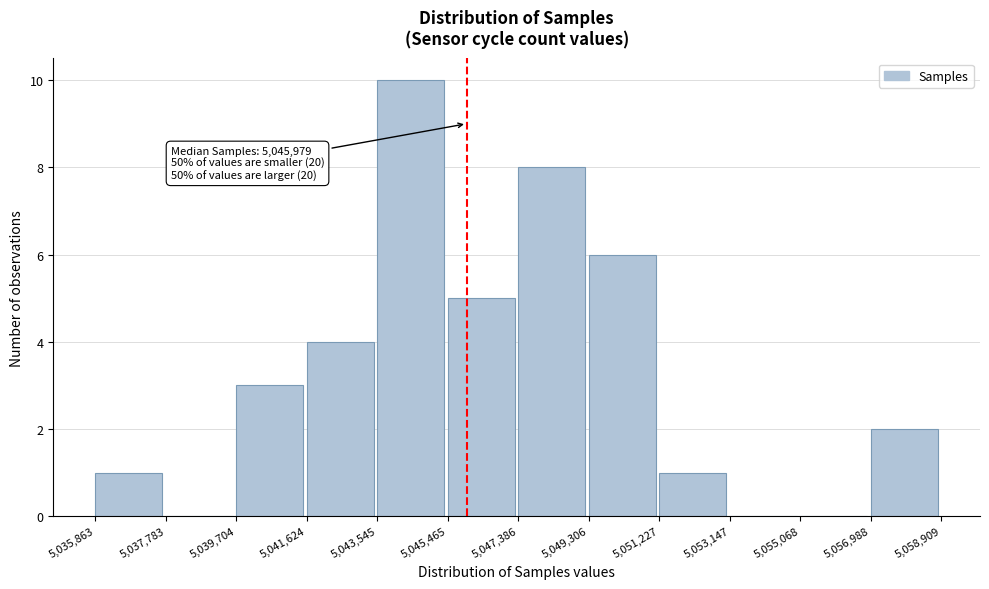

Which range on the x-axis has the tallest bar?

5,043,545 to 5,045,465